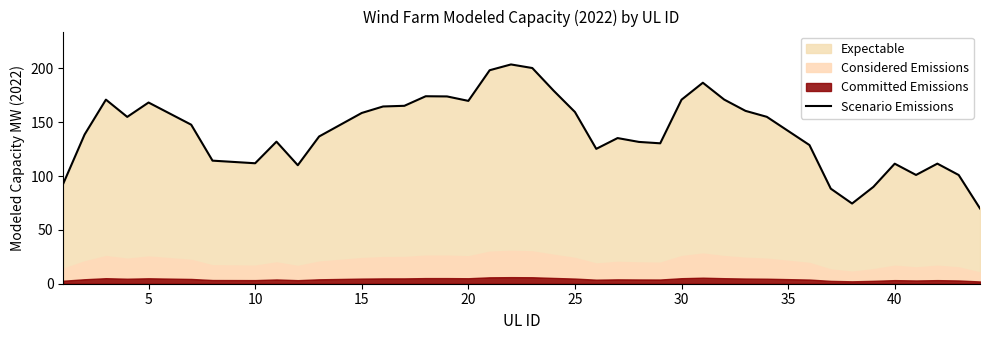

What is the smallest value displayed?

69.9